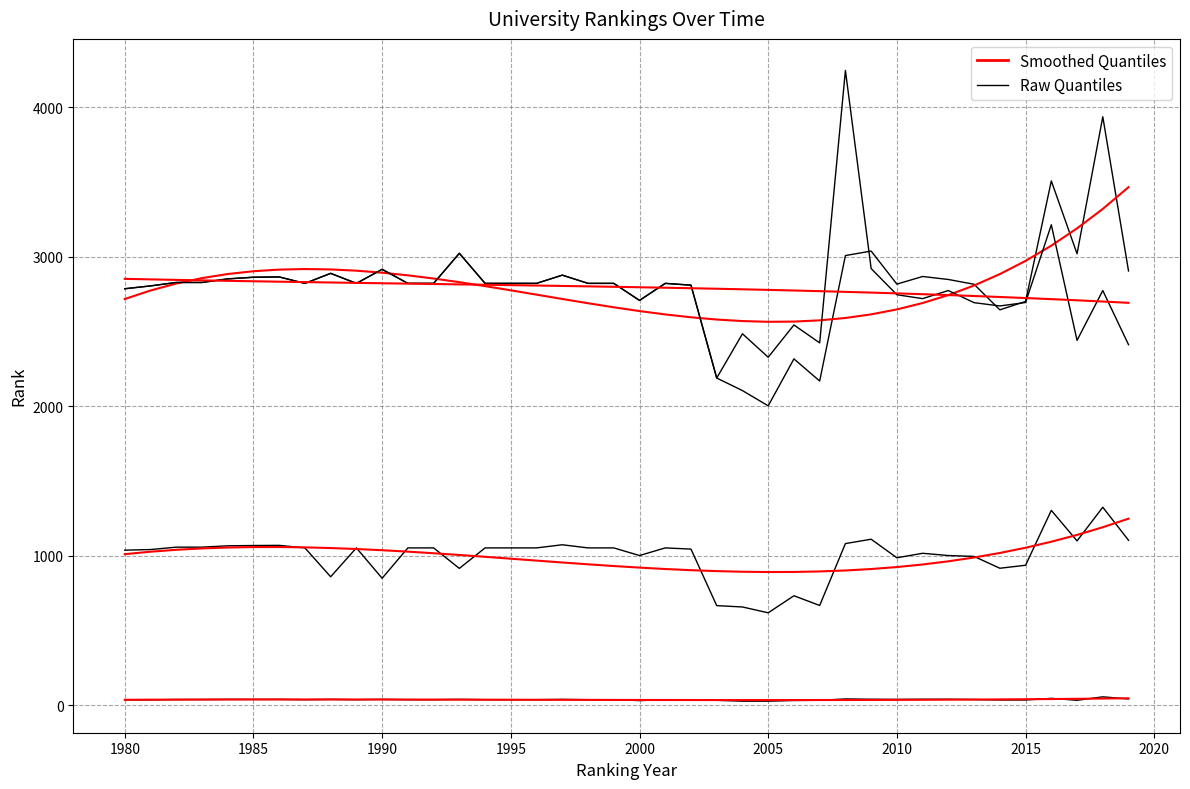

How many data points does each series have?

40